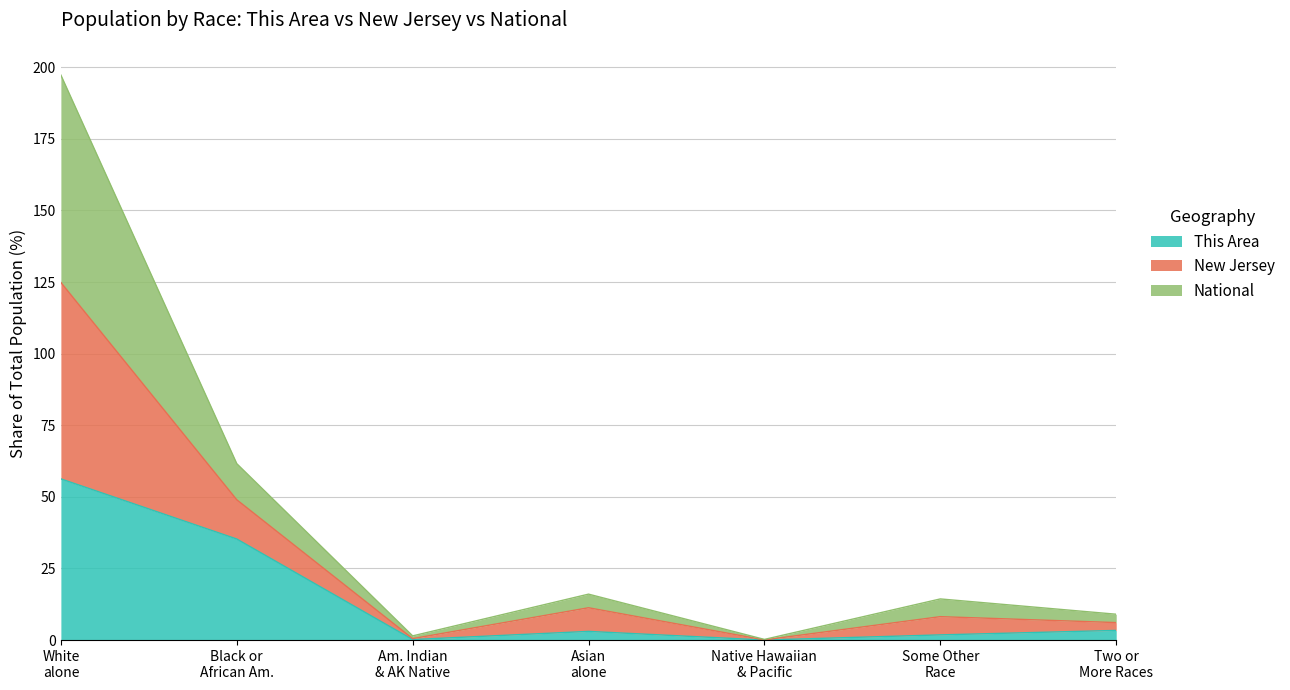

True or false: New Jersey has more than 1 interior local peaks.

True